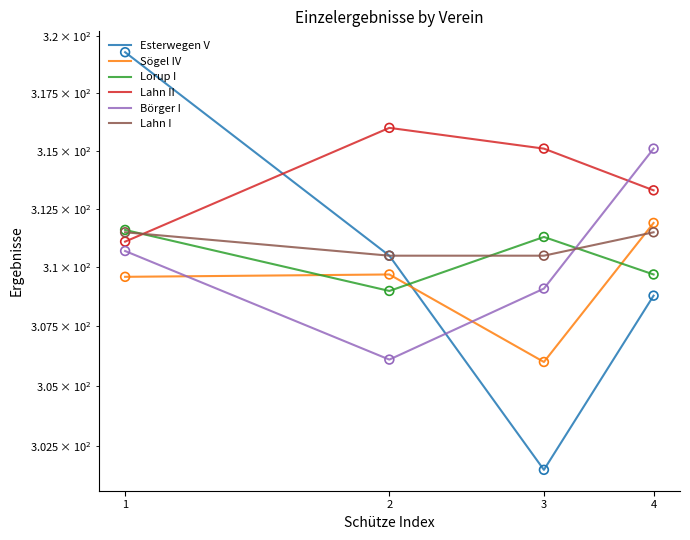

At which category is the sum across all series the highest?

1